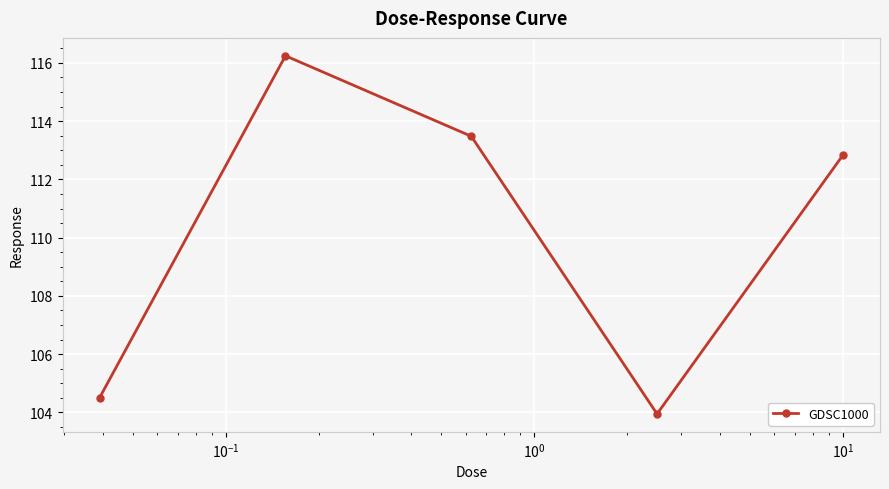

How many points are higher than both their immediate neighbors (excluding endpoints)?

1